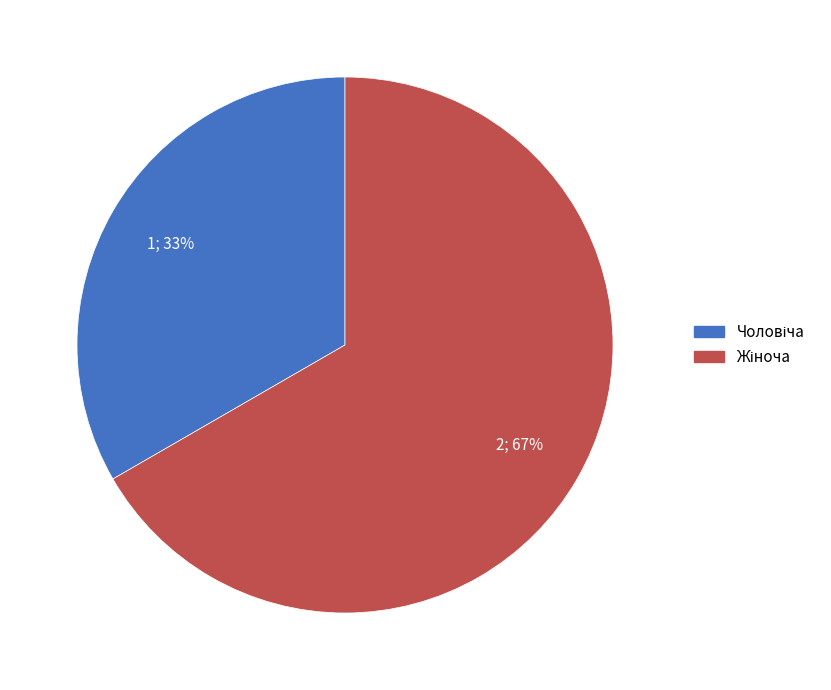

Is there any slice that represents more than half of the pie?

Yes